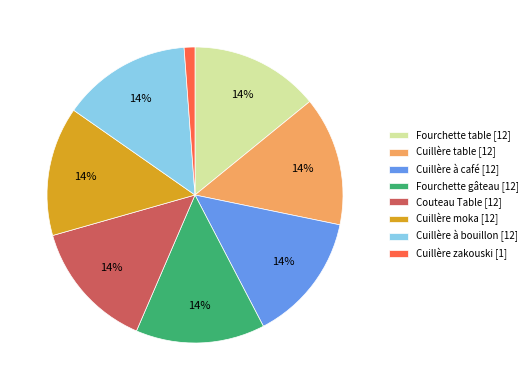

Is the sum of Cuillère zakouski and Fourchette table greater than half?

No